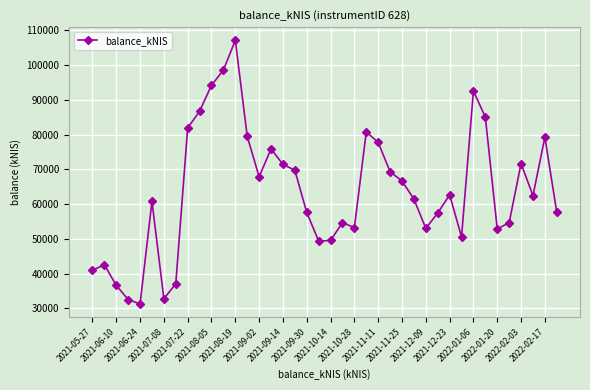

How many data points are above 62423?

20